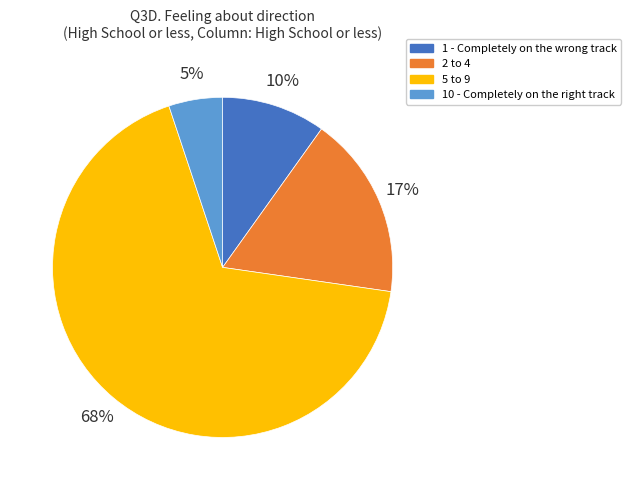

Does any single category account for the majority?

Yes